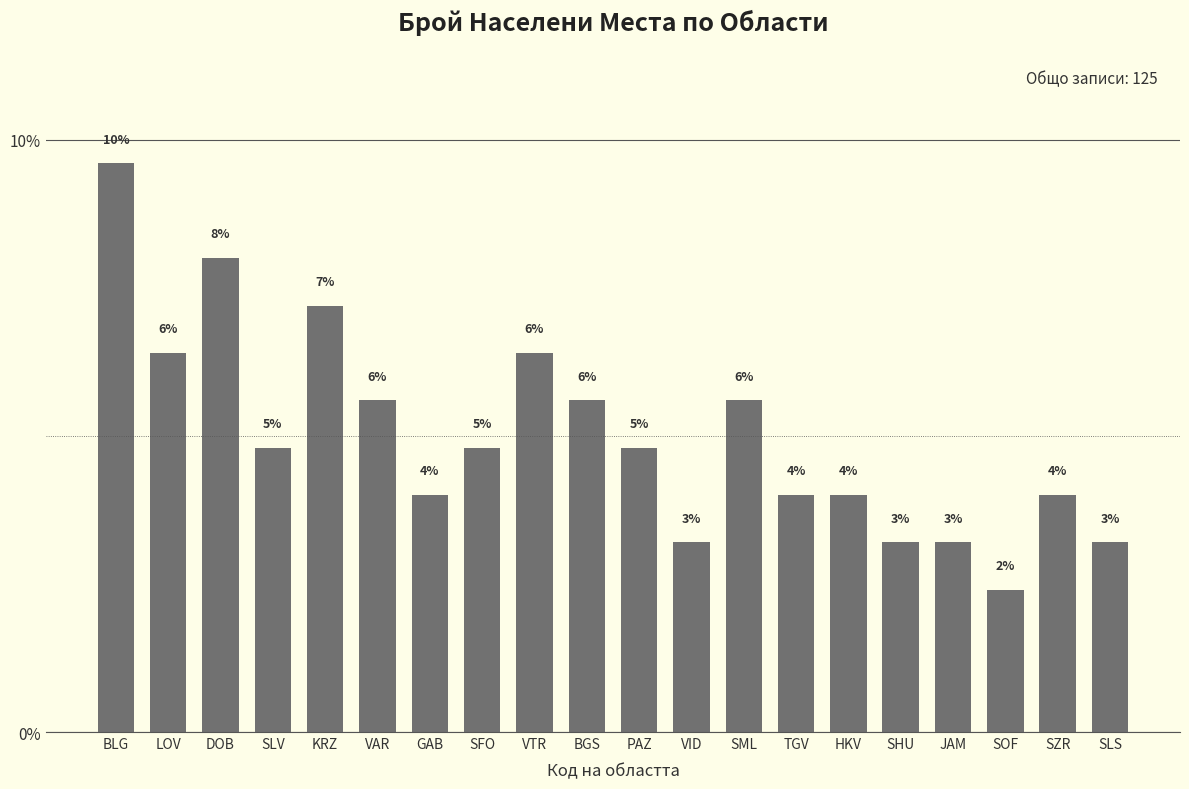

How many bars are there in total?

20